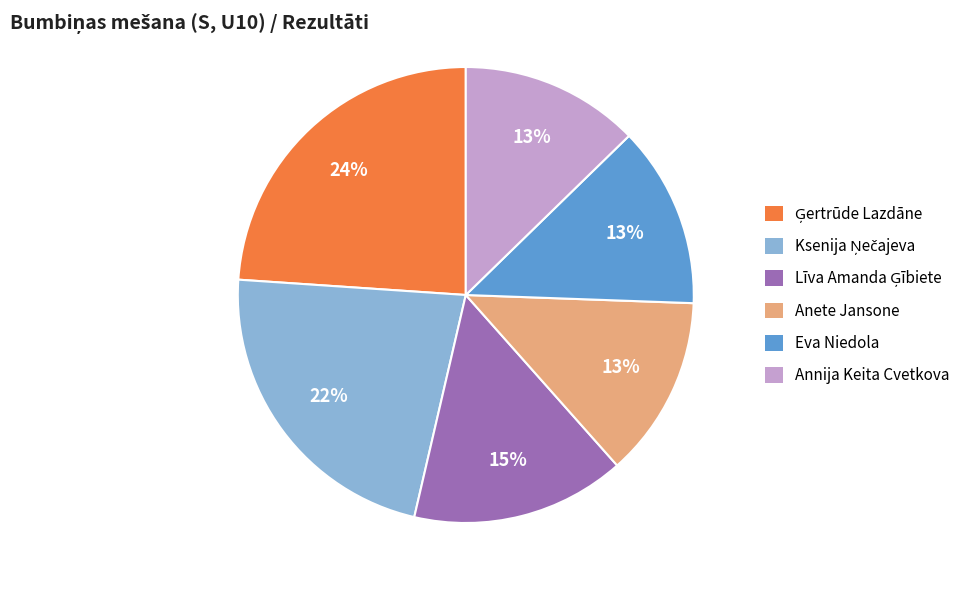

To the nearest percent, what is the average slice percentage?

17%